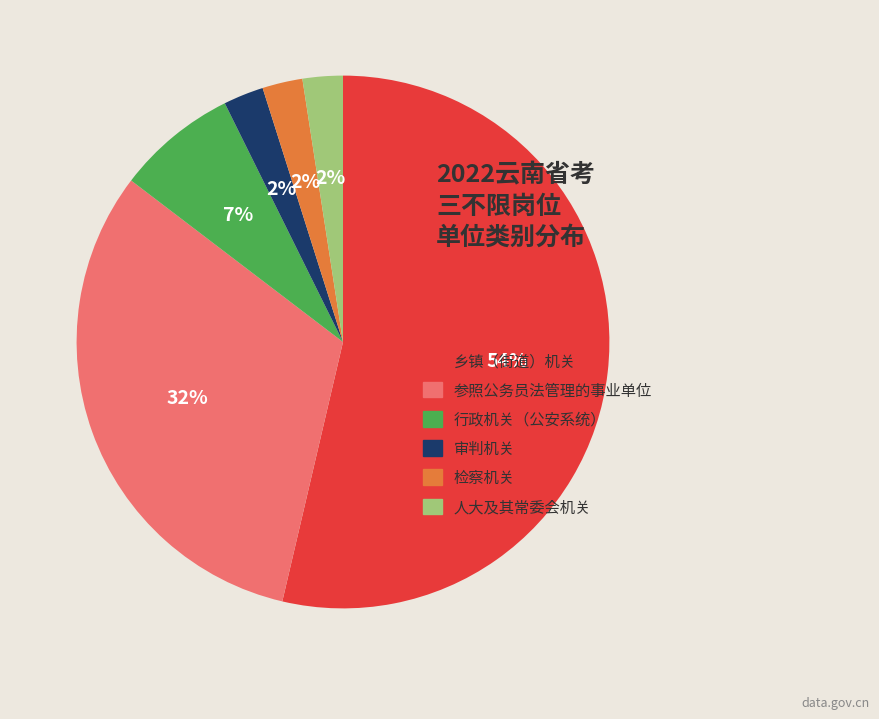

Do 人大及其常委会机关 and 参照公务员法管理的事业单位 together represent more than half of the pie?

No